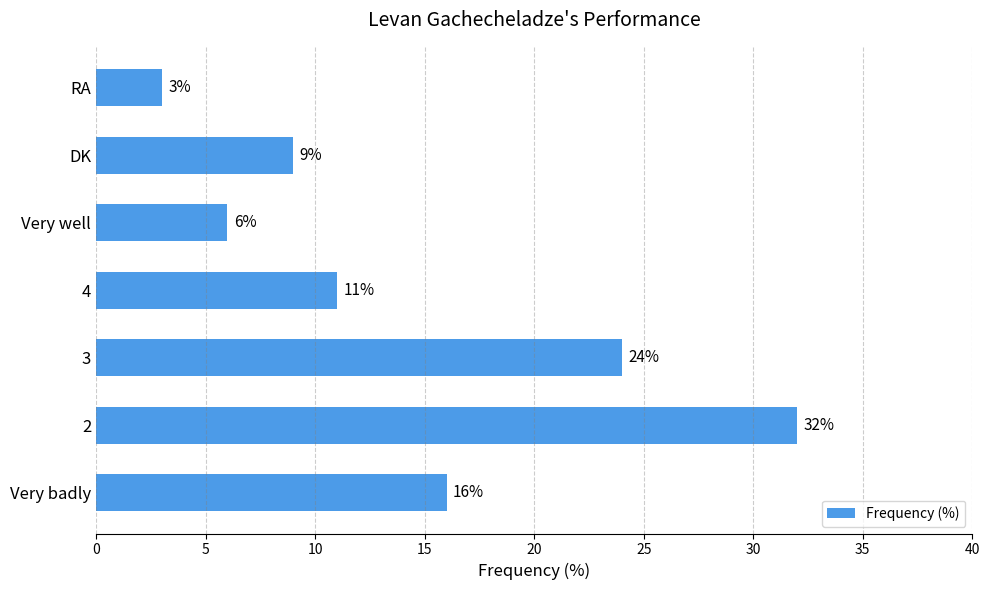

Rank the categories by value from highest to lowest.

2, 3, Very badly, 4, DK, Very well, RA